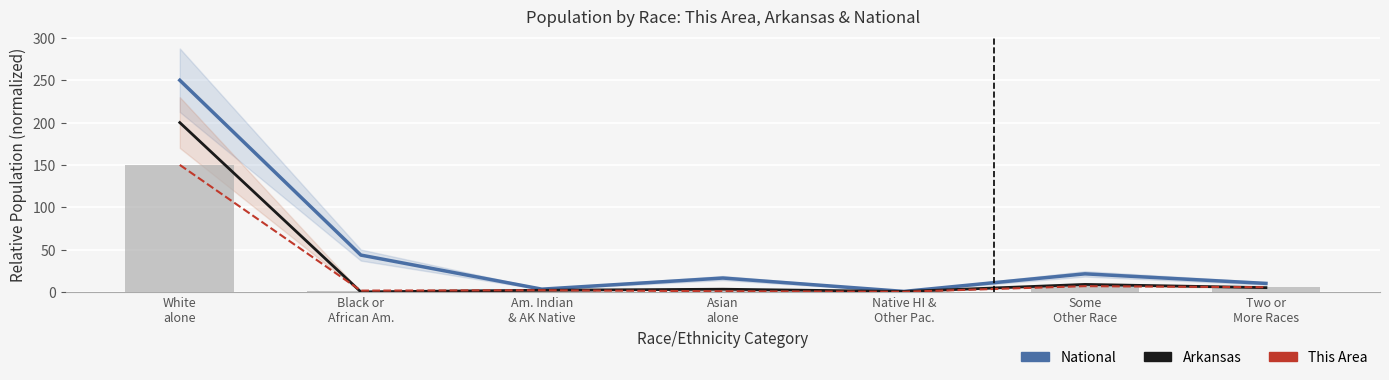

Between Black or
African Am. and Native HI &
Other Pac., which series saw the biggest shift?

National